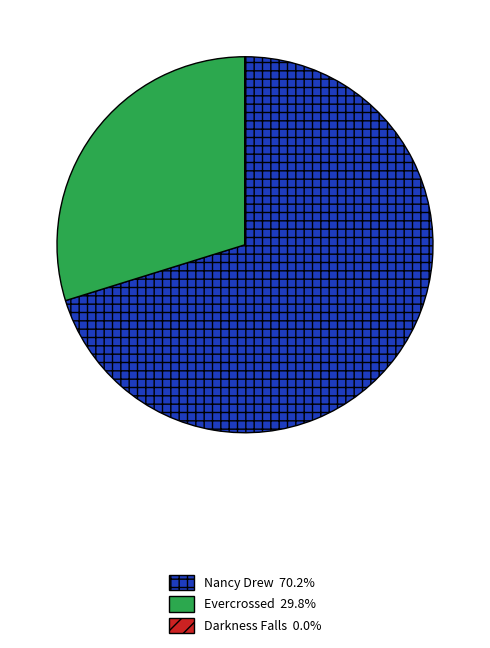

Is it true that Evercrossed is 41% of the pie?

False